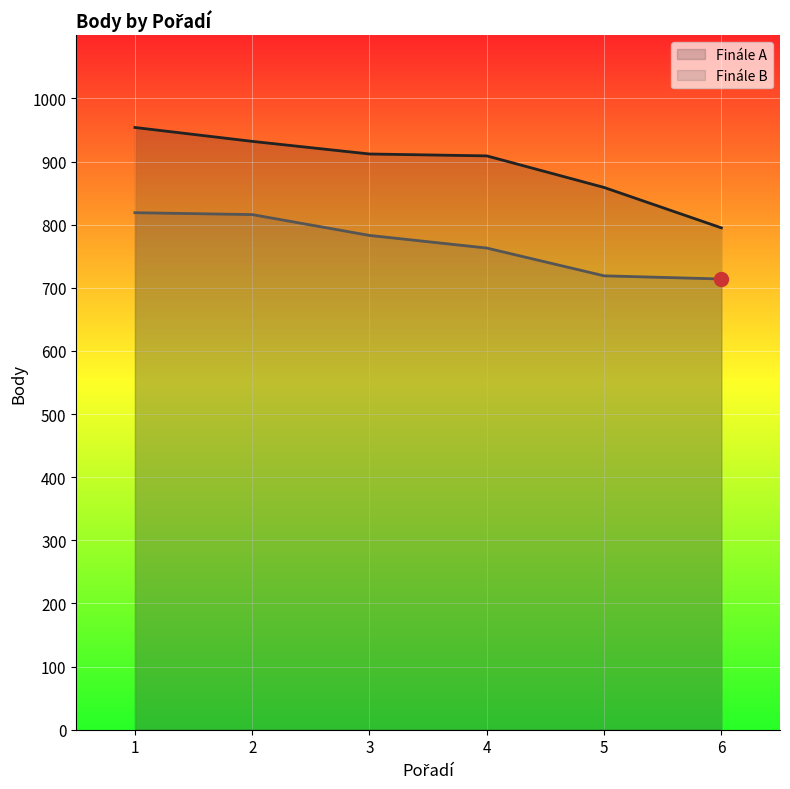

List the series in order of their overall mean, highest first.

Finále A, Finále B